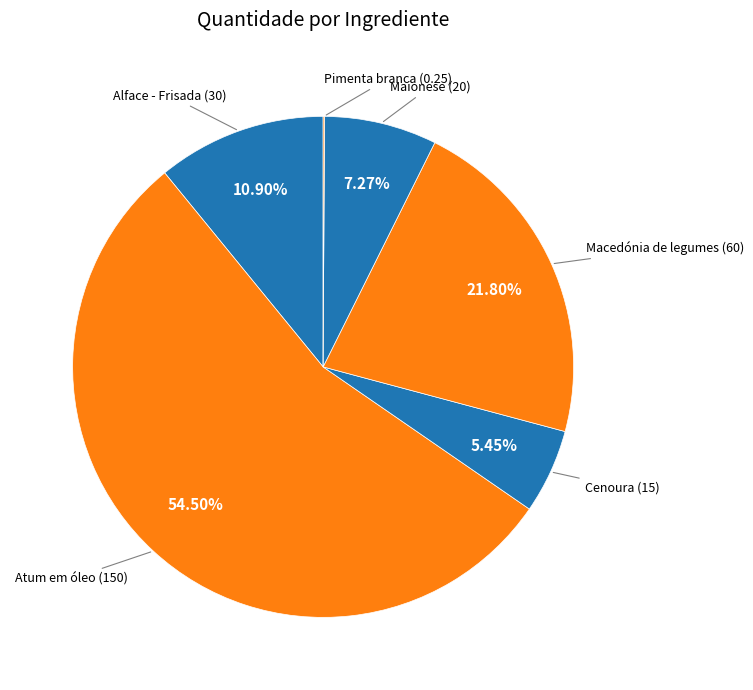

Is there a majority slice in this chart?

Yes